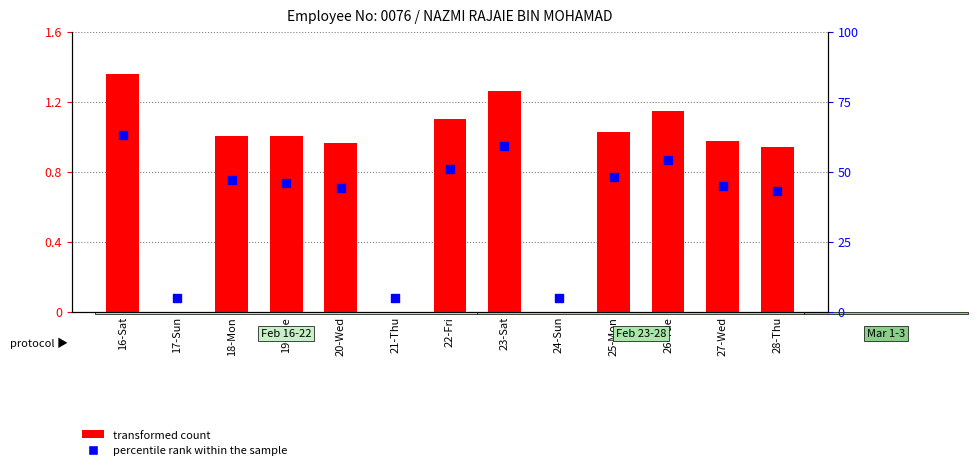

Which series reaches the minimum Y coordinate?

transformed count